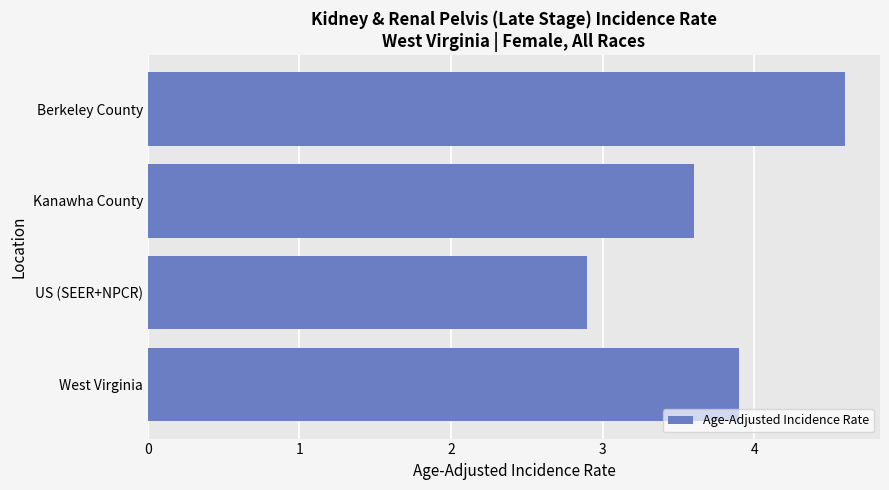

How many series are shown in this chart?

1